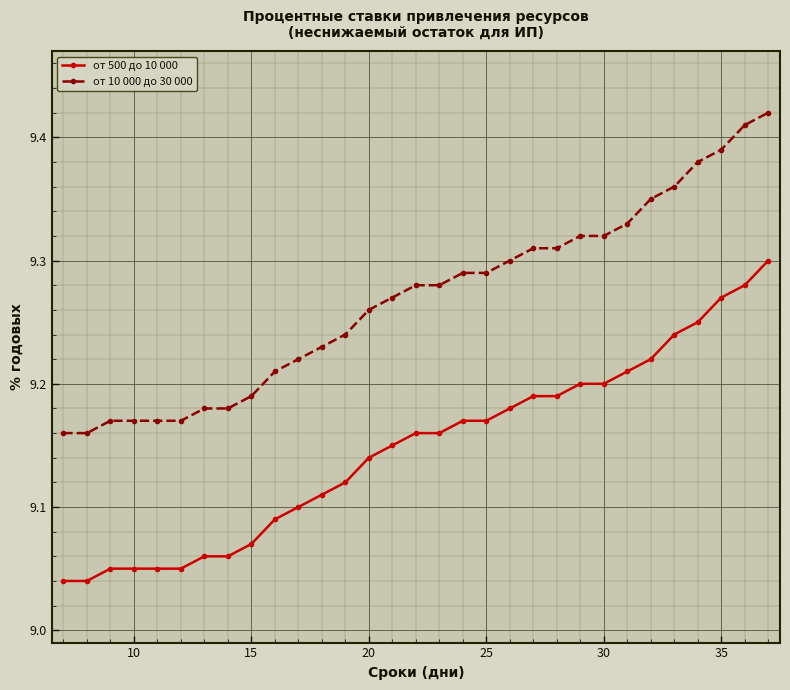

Rank the series by their maximum value, from highest to lowest.

от 10 000 до 30 000, от 500 до 10 000